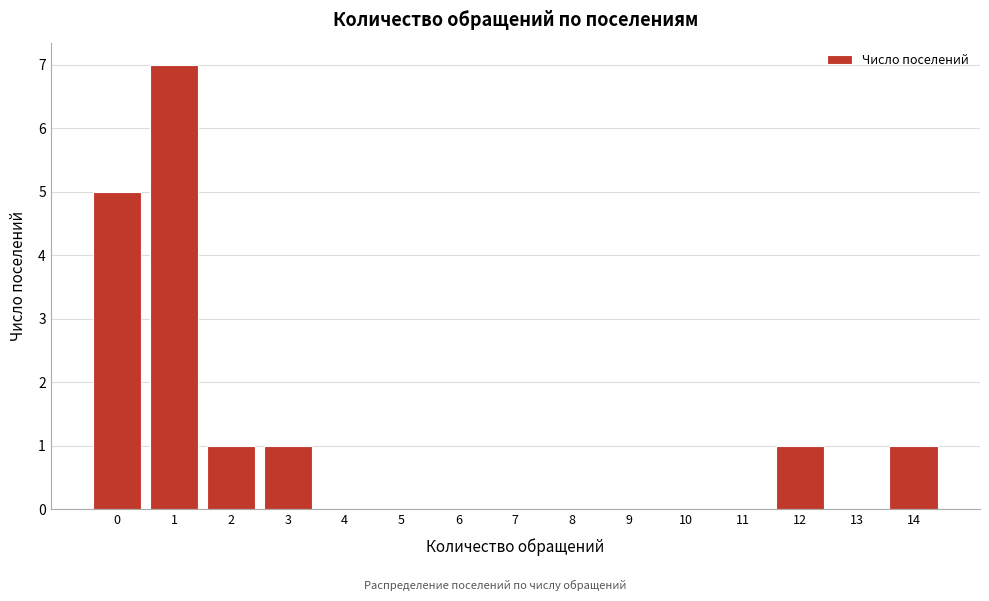

What is the height of the bar covering -0.5 to 0.5 on the x-axis? The values are not printed on the chart, so give them approximately, as read against the axis.

5